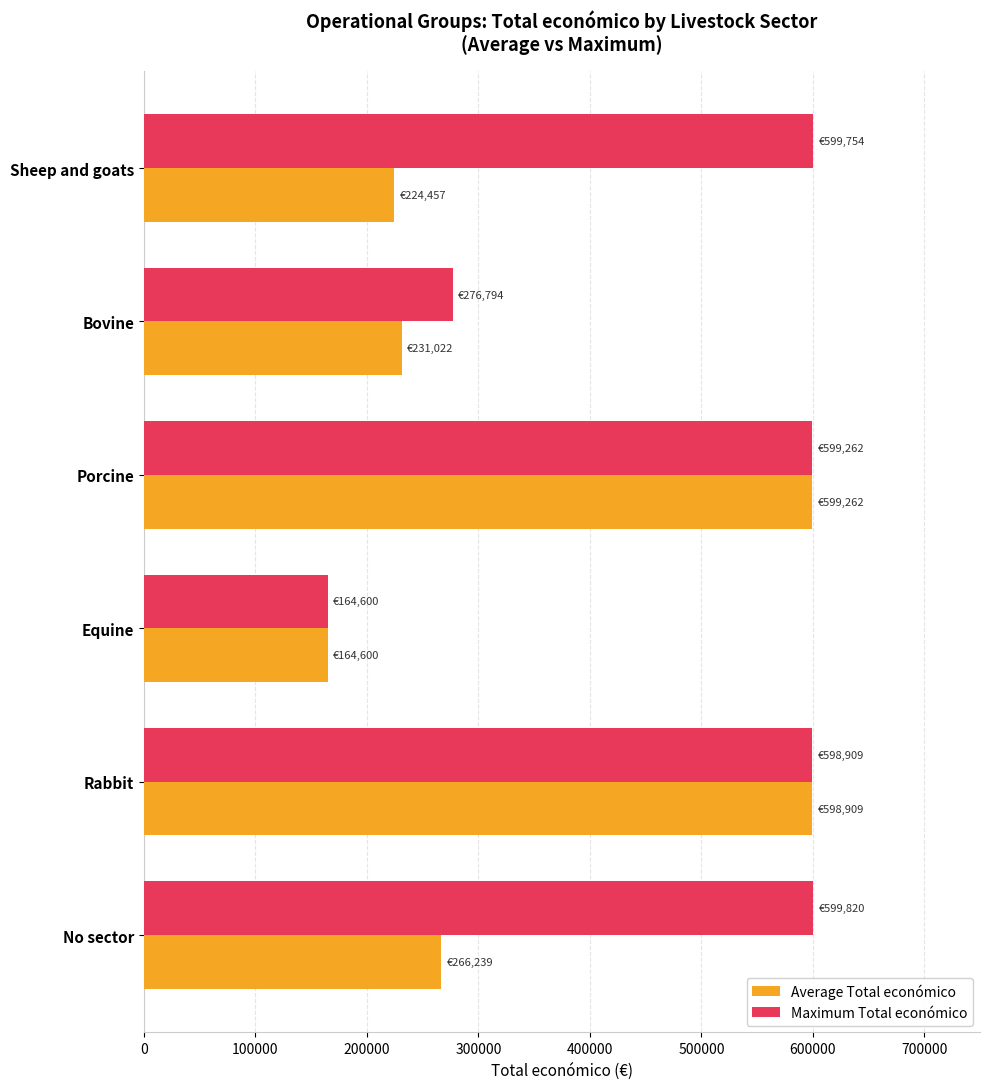

Rank the series at Sheep and goats from highest to lowest value.

Maximum Total económico, Average Total económico